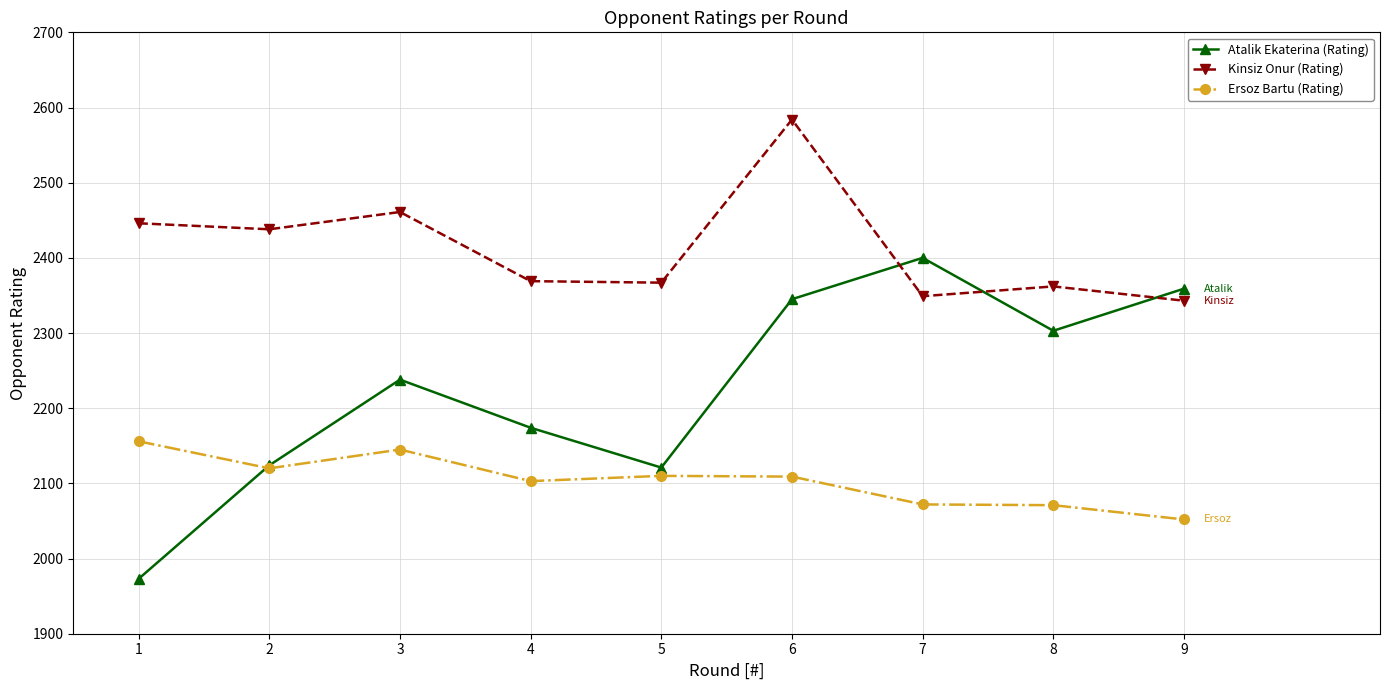

Rank the series by their maximum value, from highest to lowest.

Kinsiz Onur (Rating), Atalik Ekaterina (Rating), Ersoz Bartu (Rating)